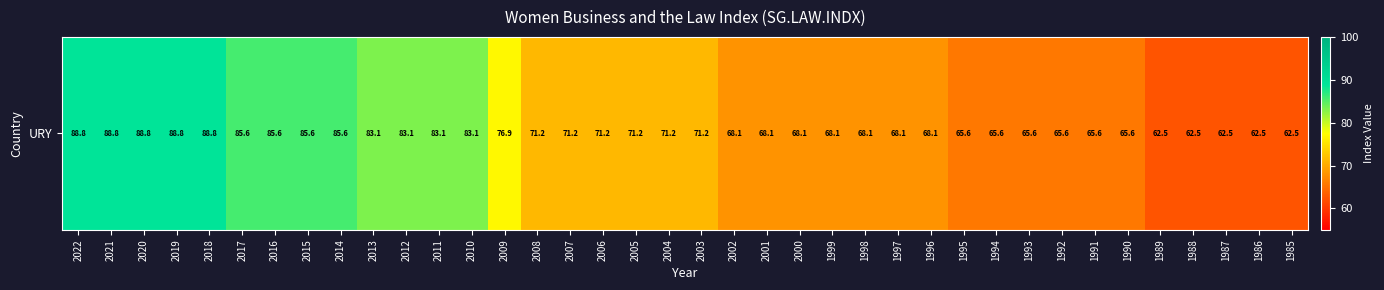

Read the value at 1989.

62.5